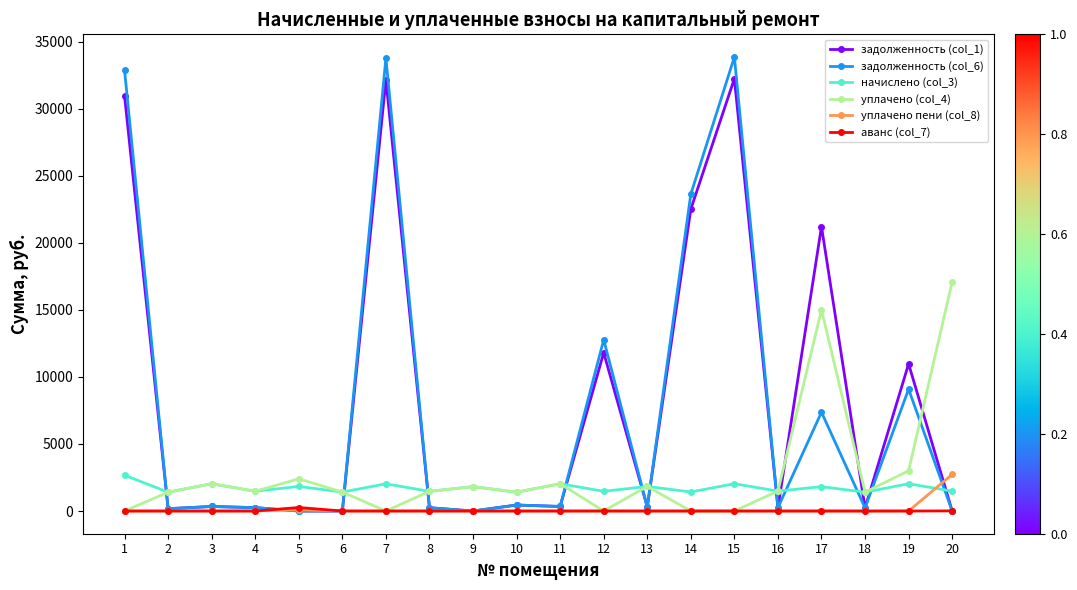

Which series has the widest spread of values?

задолженность (col_6)